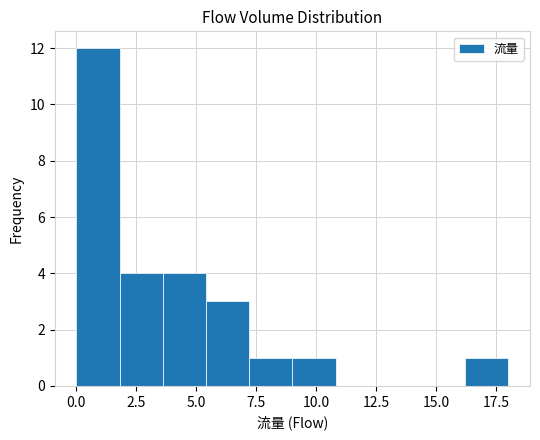

Around what value on the x-axis is the tallest bar? Give the approximate position of its centre, as read against the axis.

1.0